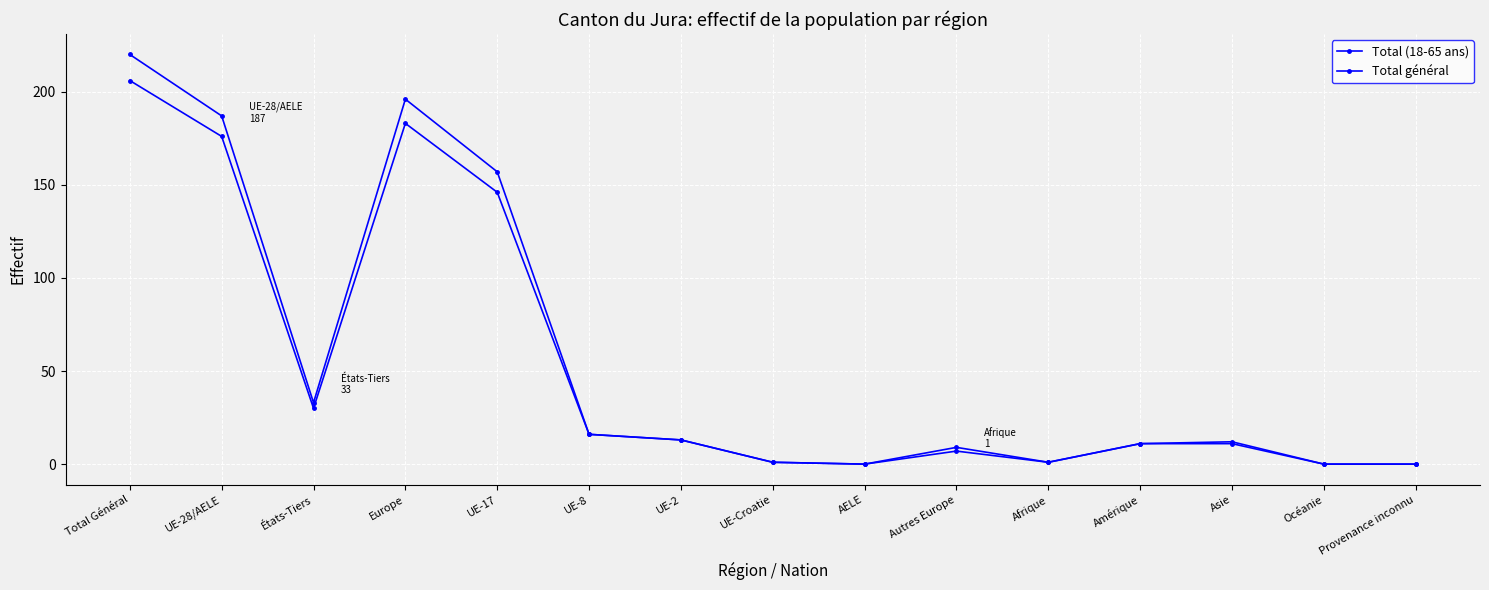

What is the label of the 6th point from the left?

UE-8